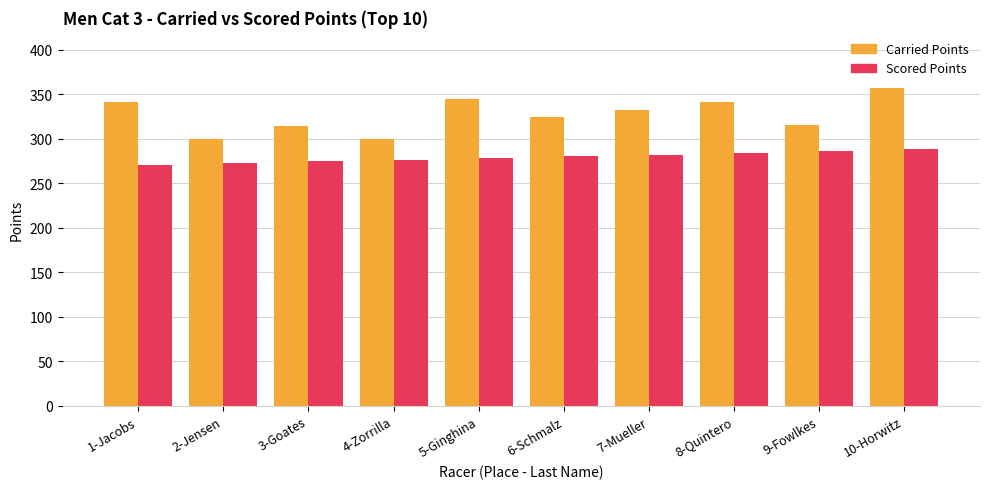

Which series changed the most between 6-Schmalz and 10-Horwitz?

Carried Points